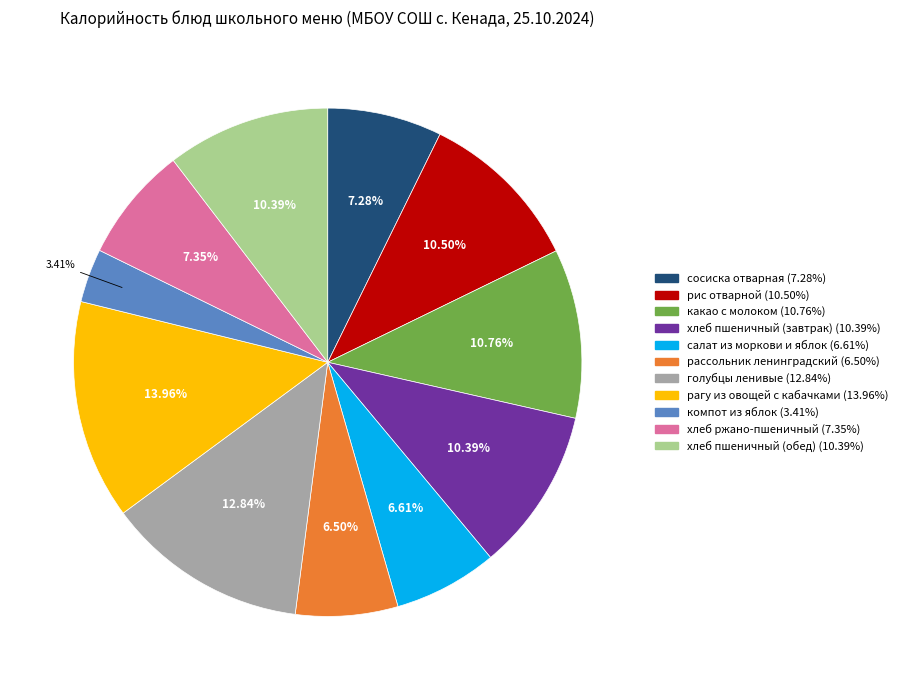

To the nearest percent, what is the combined percentage of хлеб ржано-пшеничный and рис отварной?

18%